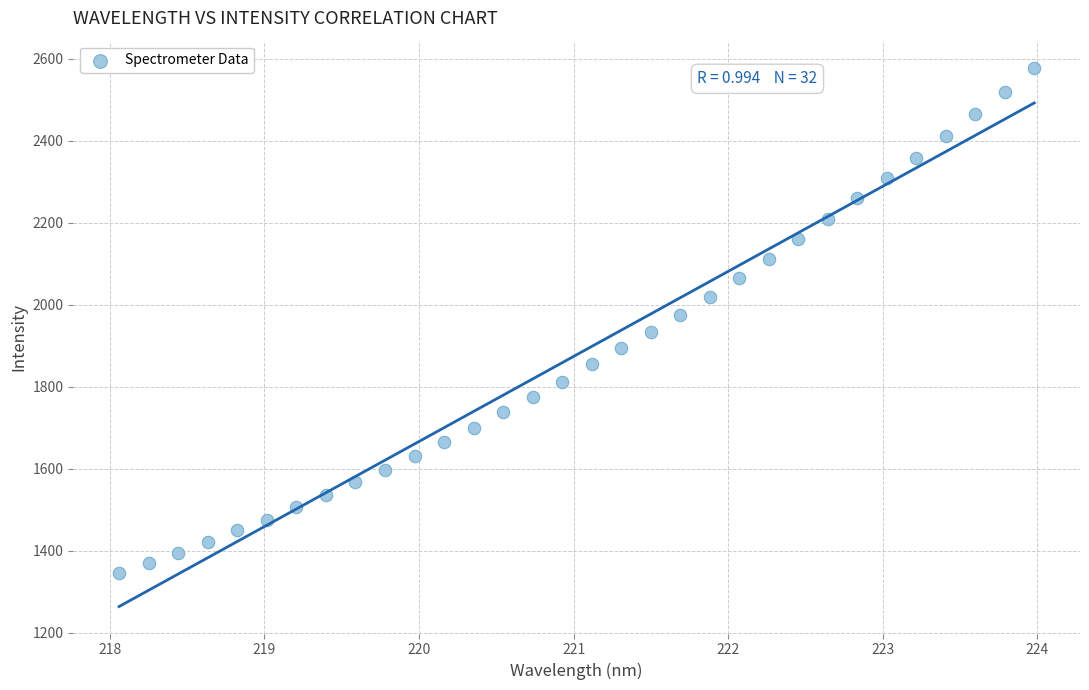

What is the range of Y values (max minus min)?

1233.8